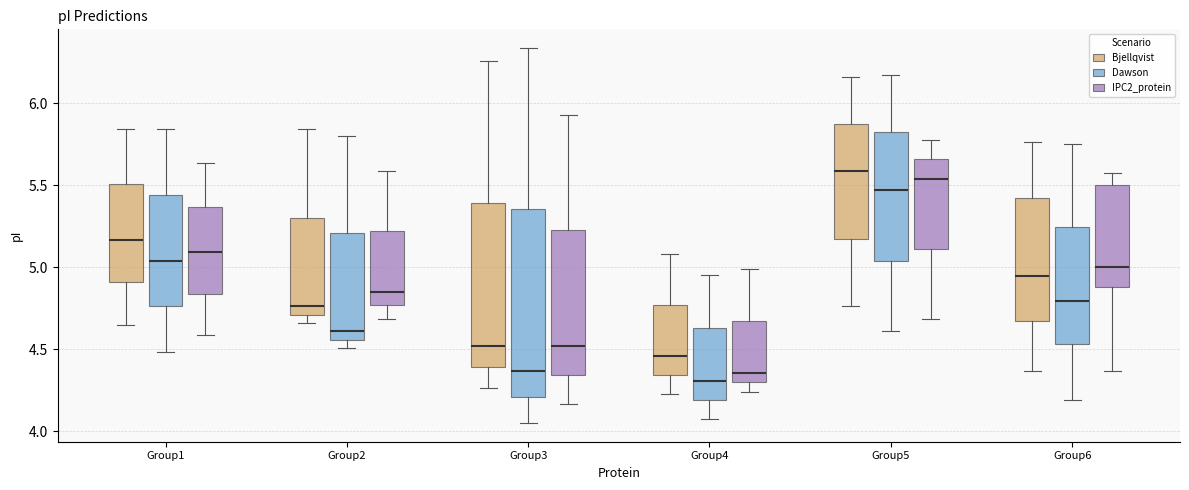

Where is the lower edge of the box for Group1 (Dawson) on the y-axis? The values are not printed on the chart, so give them approximately, as read against the axis.

4.75